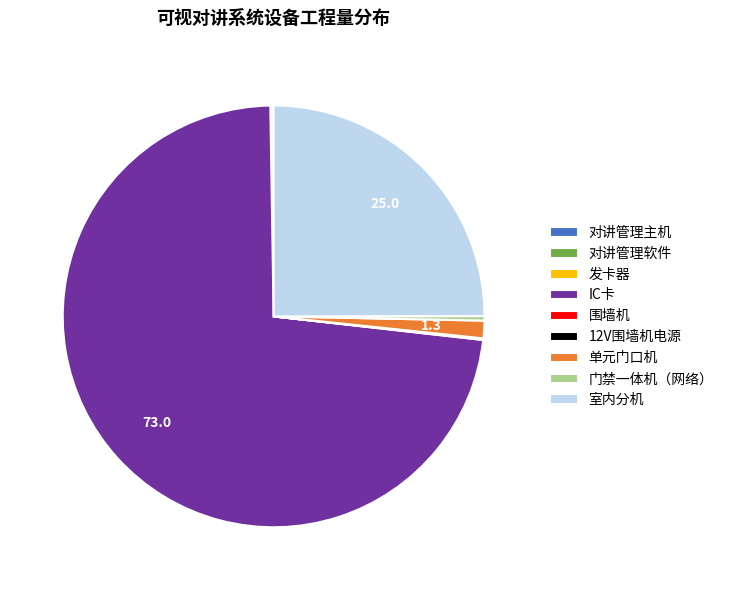

The 室内分机 slice represents 25% of the pie. True or false?

True